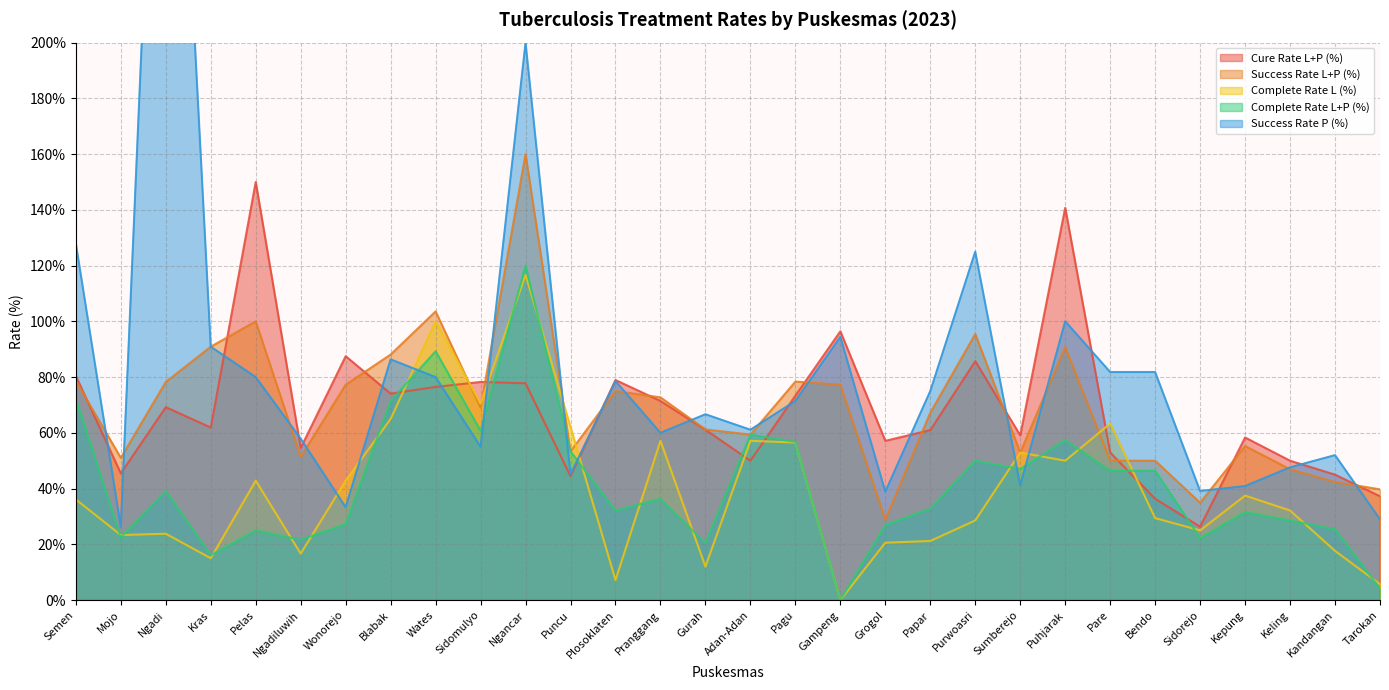

The value of complete_rate_l at Gurah is 16.4. True or false?

False